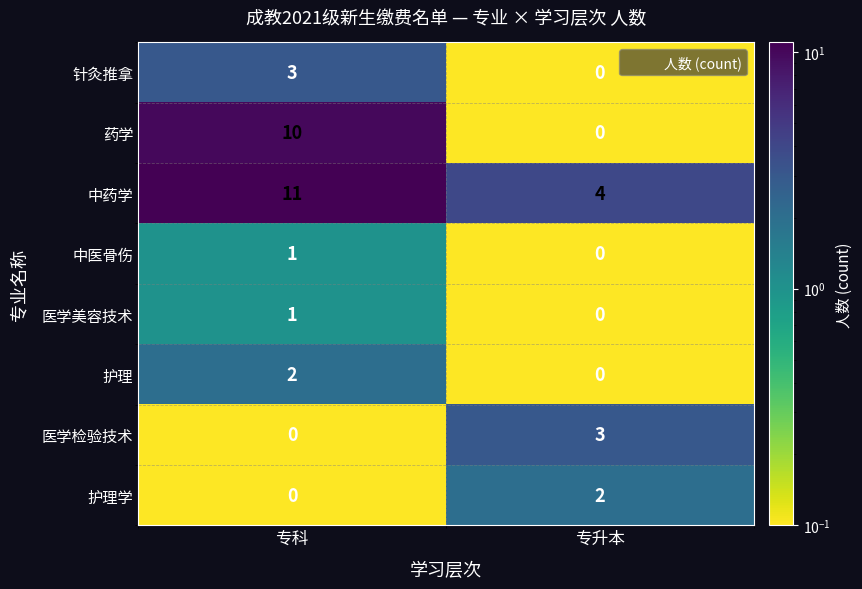

Reading right to left, what are all the values shown in this chart?

针灸推拿: 专升本=0	专科=3
药学: 专升本=0	专科=10
中药学: 专升本=4	专科=11
中医骨伤: 专升本=0	专科=1
医学美容技术: 专升本=0	专科=1
护理: 专升本=0	专科=2
医学检验技术: 专升本=3	专科=0
护理学: 专升本=2	专科=0